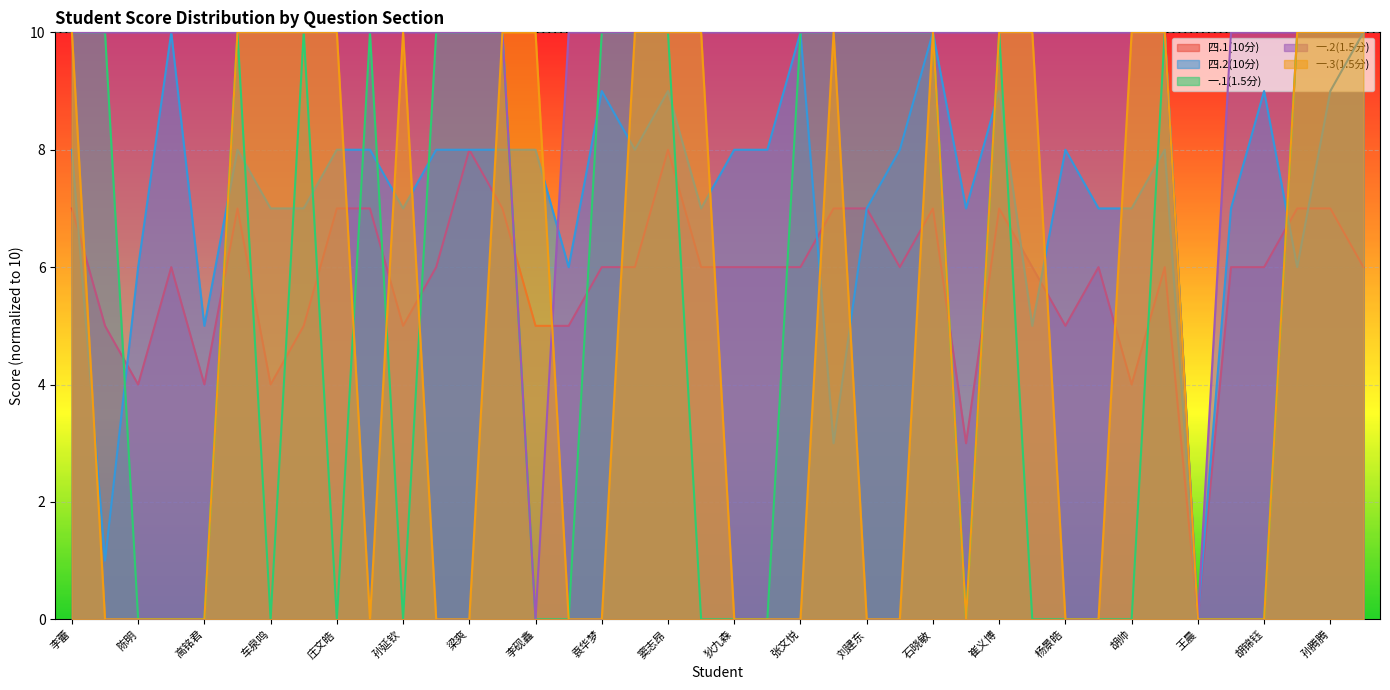

Where is 四.2(10分) nearest to the value 5?

高铭君